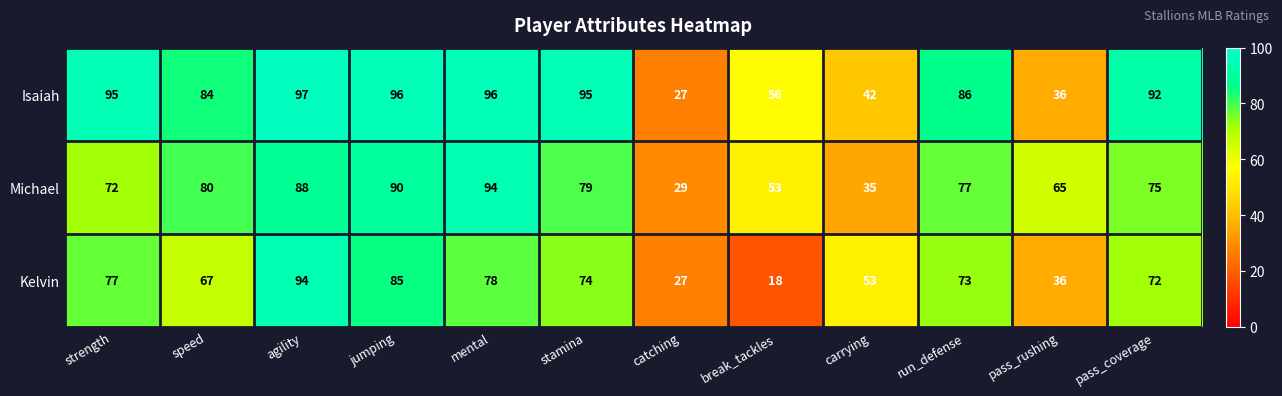

List the labels in order of Kelvin value, largest first.

agility, jumping, mental, strength, stamina, run_defense, pass_coverage, speed, carrying, pass_rushing, catching, break_tackles